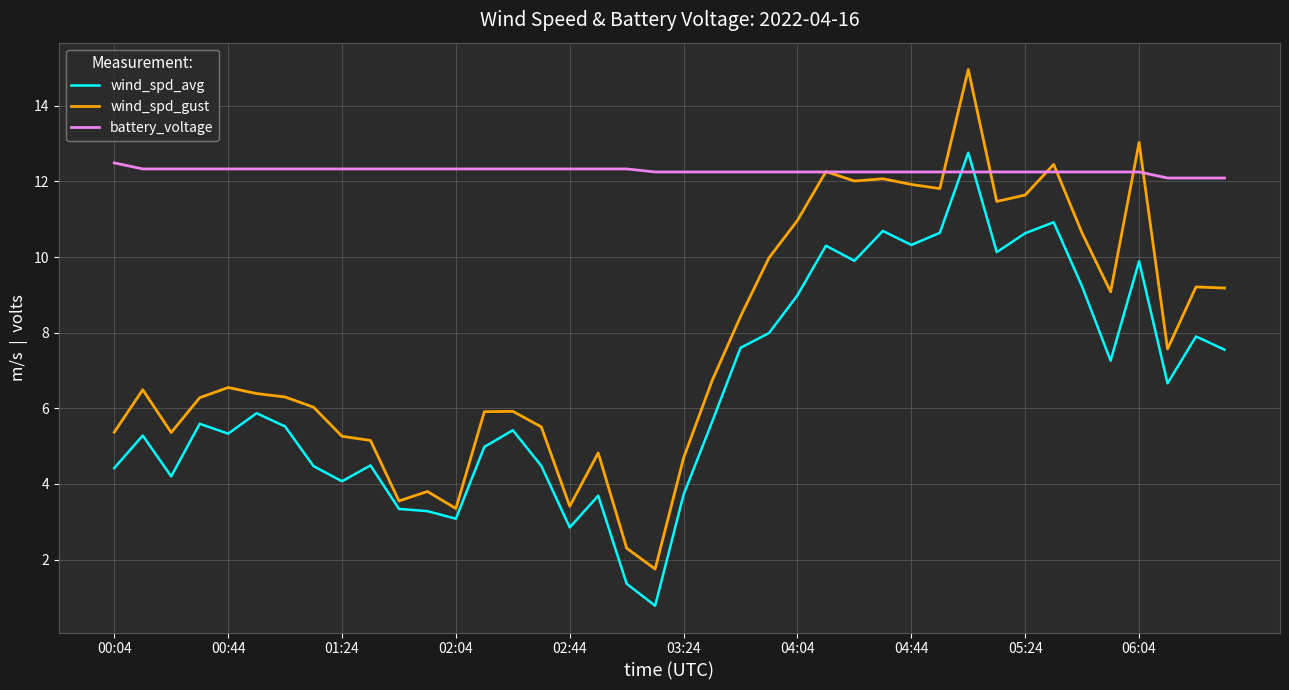

Which series ends up on top after the final intersection of battery_voltage and wind_spd_avg?

battery_voltage